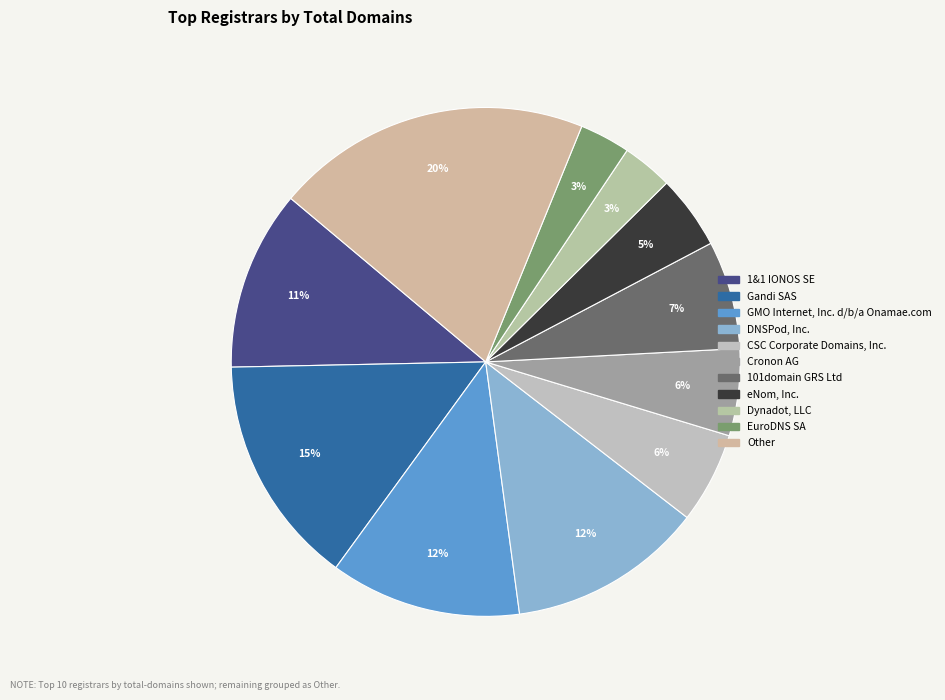

Between Dynadot, LLC and eNom, Inc., which is larger?

eNom, Inc.